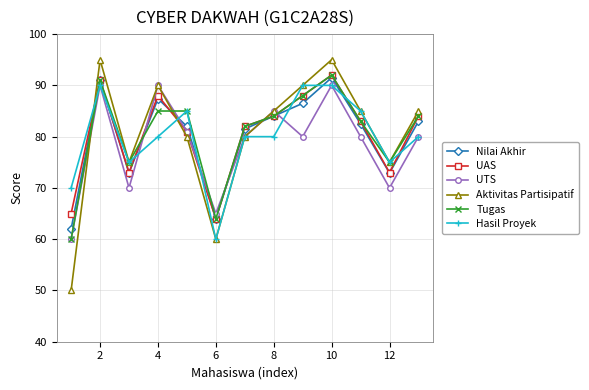

In UAS, how many points are lower than both neighbors (excluding endpoints)?

3